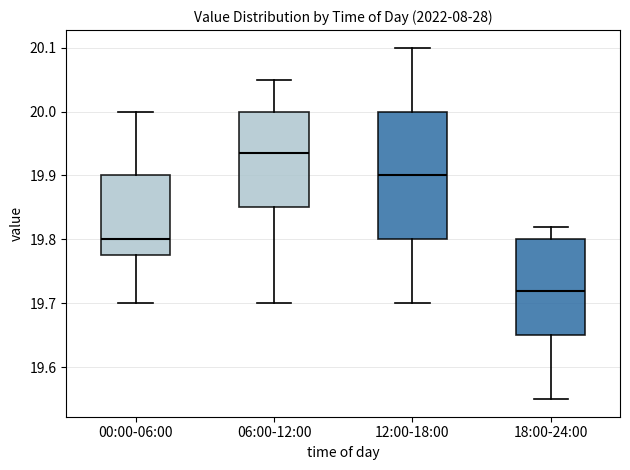

Which box's median line is the lowest?

18:00-24:00